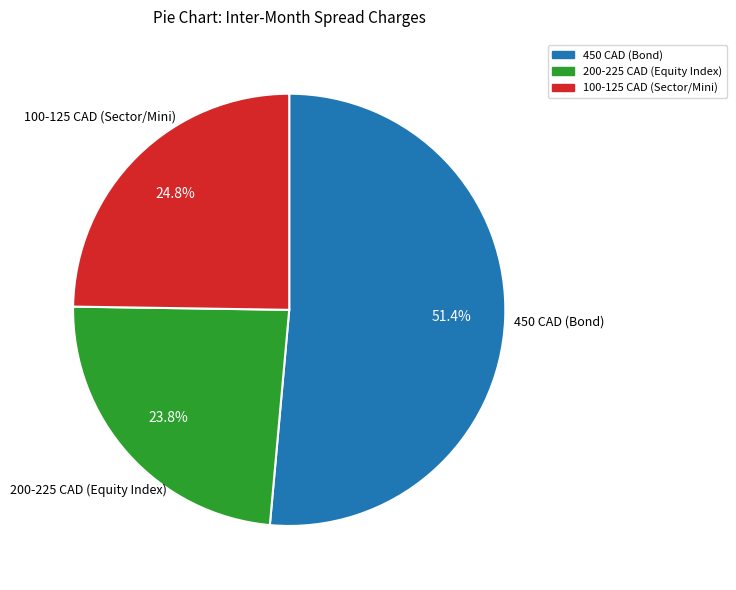

Is there any slice that represents more than half of the pie?

Yes